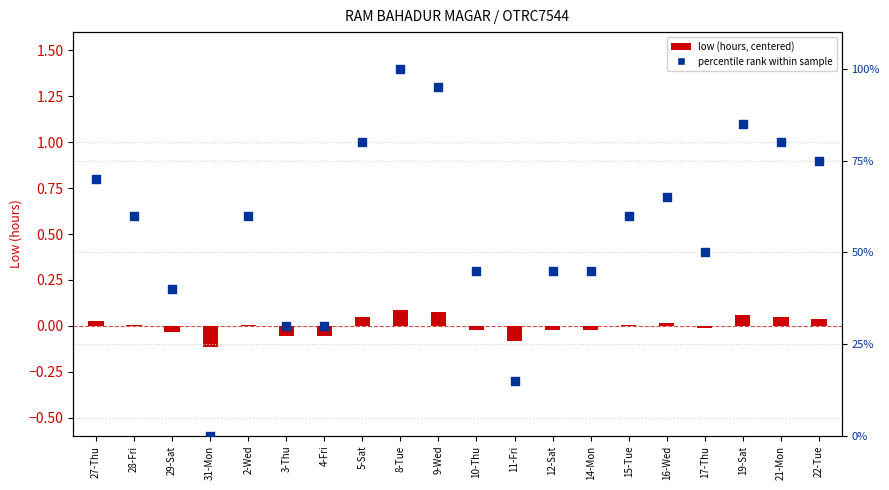

Is the value of low (centered) at 29-Sat greater than the value of percentile rank within sample at 31-Mon?

No